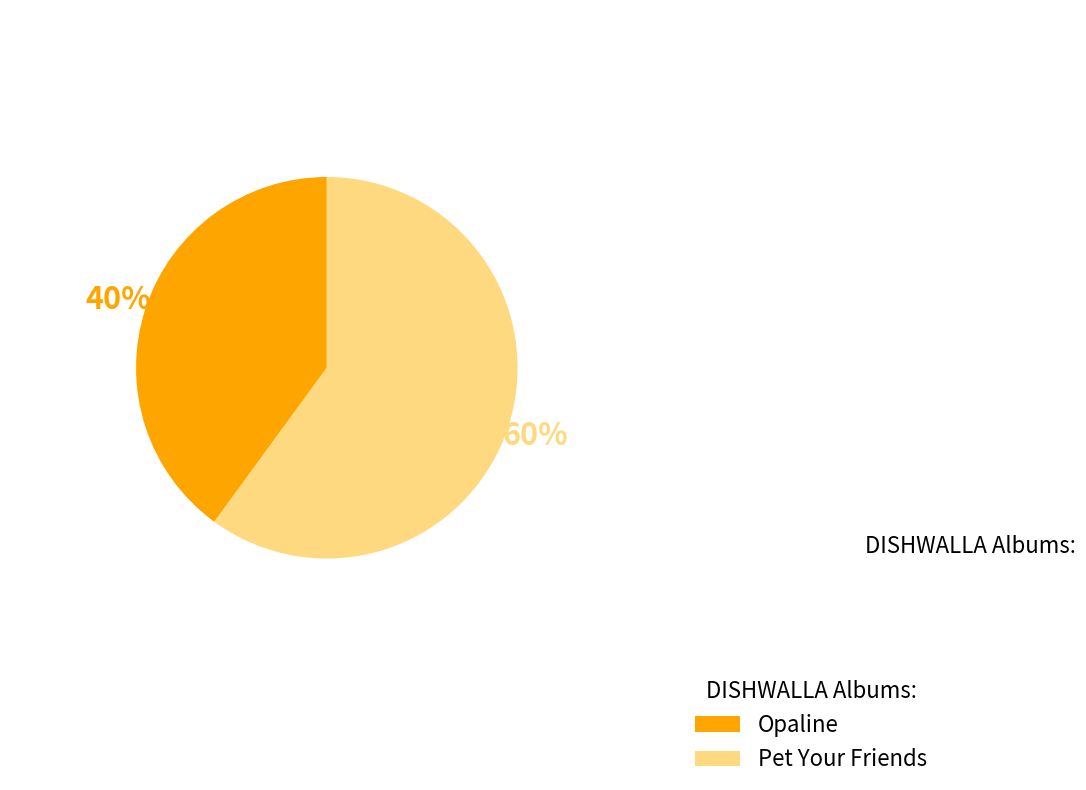

Which category accounts for the majority?

Pet Your Friends